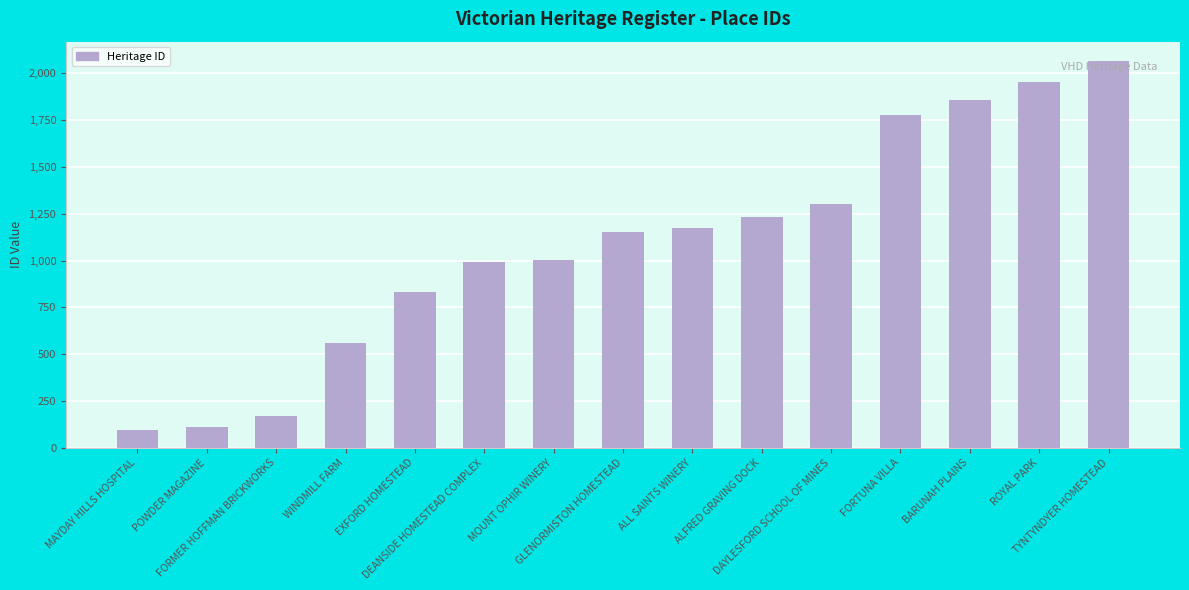

What is the difference between the values at ROYAL PARK and EXFORD HOMESTEAD?

1122